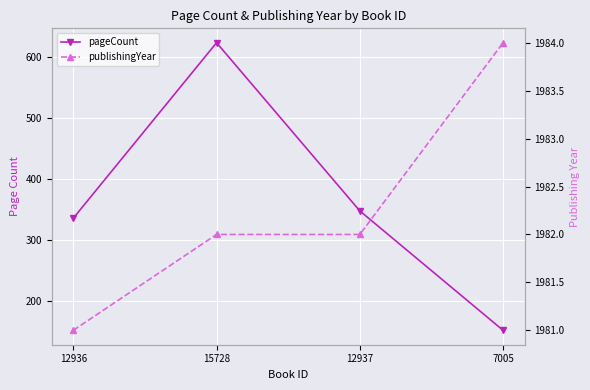

At how many categories does at least one series exceed 312?

4